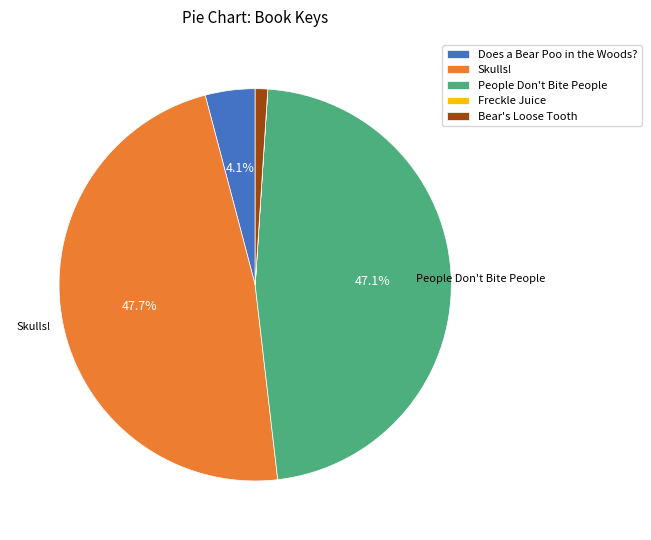

What percentage is NOT represented by Skulls!?

52.3%